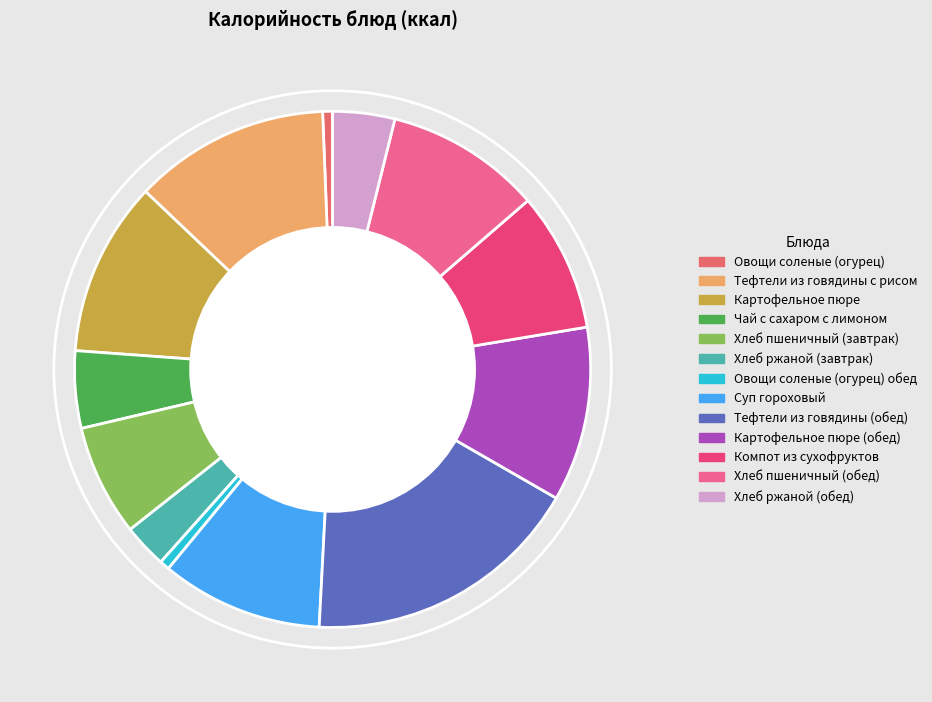

Does any single category account for the majority?

No